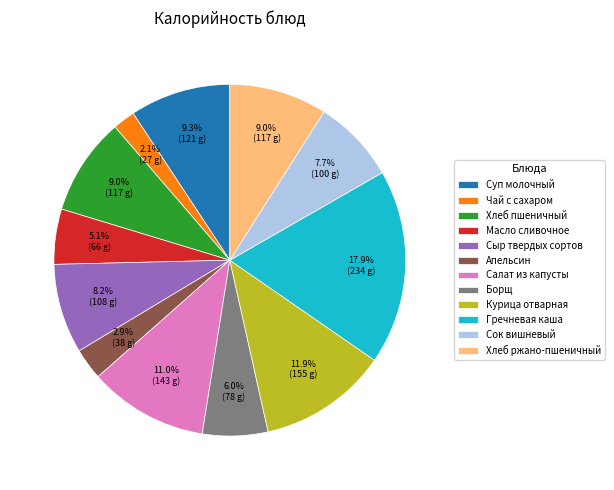

Approximately how many times larger is the value at Салат из капусты compared to Суп молочный?

1.2